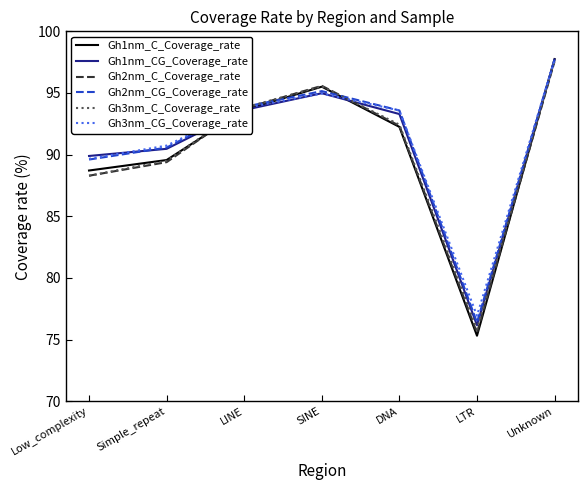

How many distinct data groups are displayed?

6